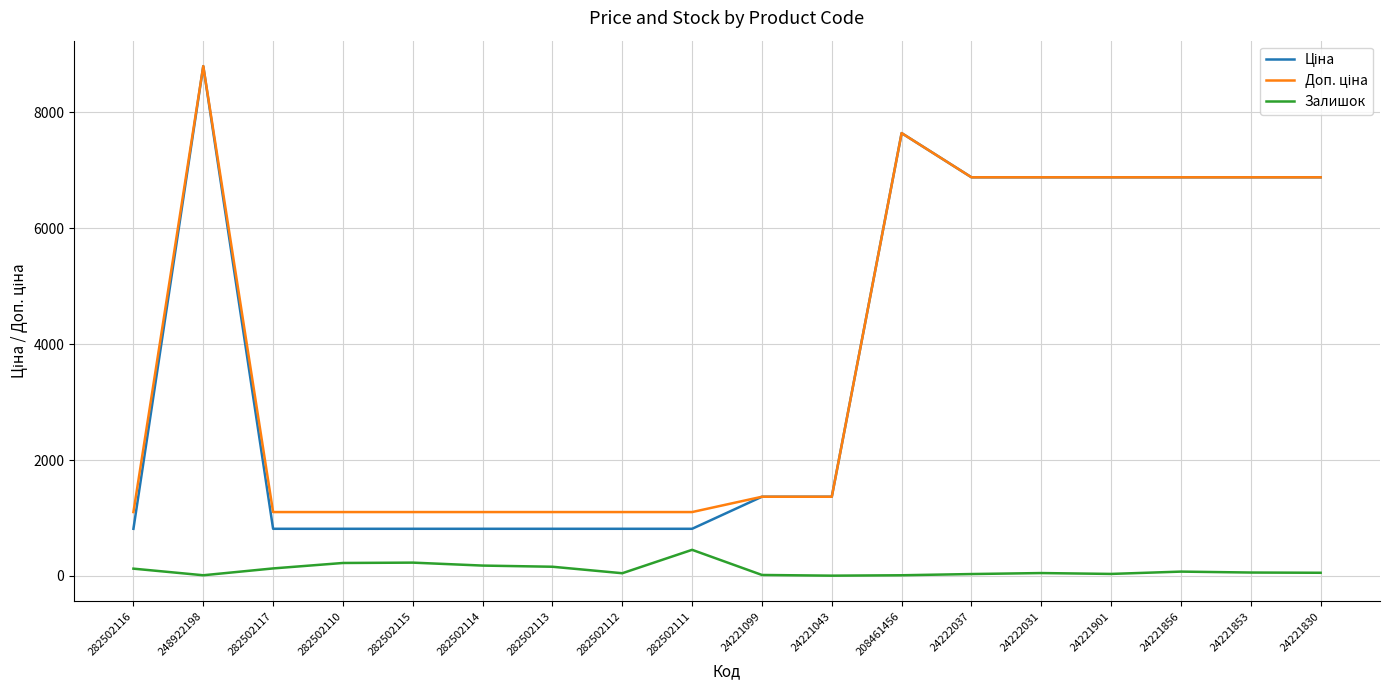

Is it true that Залишок equals 54.0 at 24221830?

True